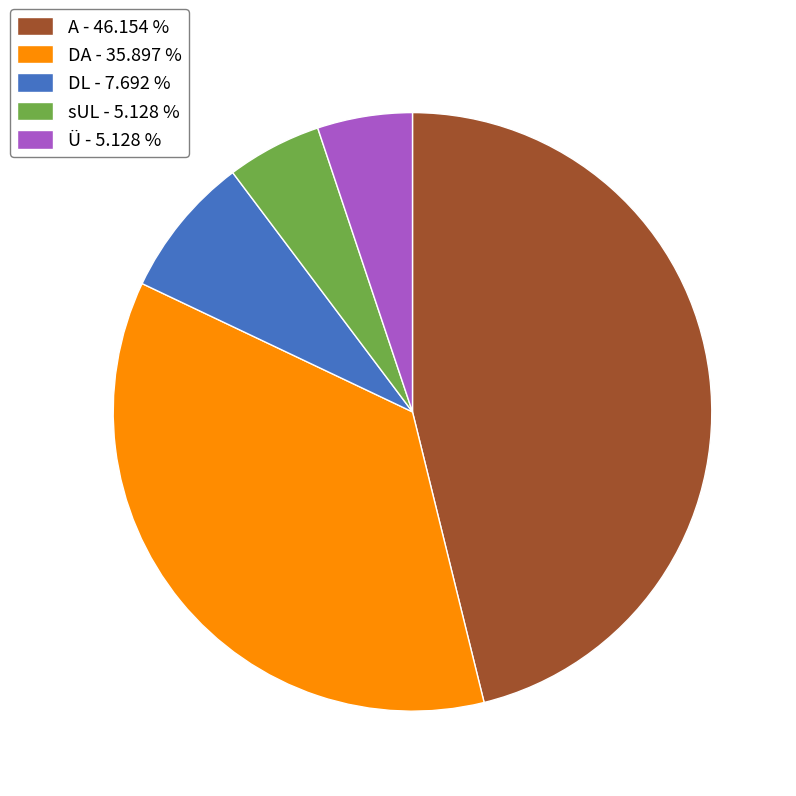

Does DL account for over 50% of the chart?

No